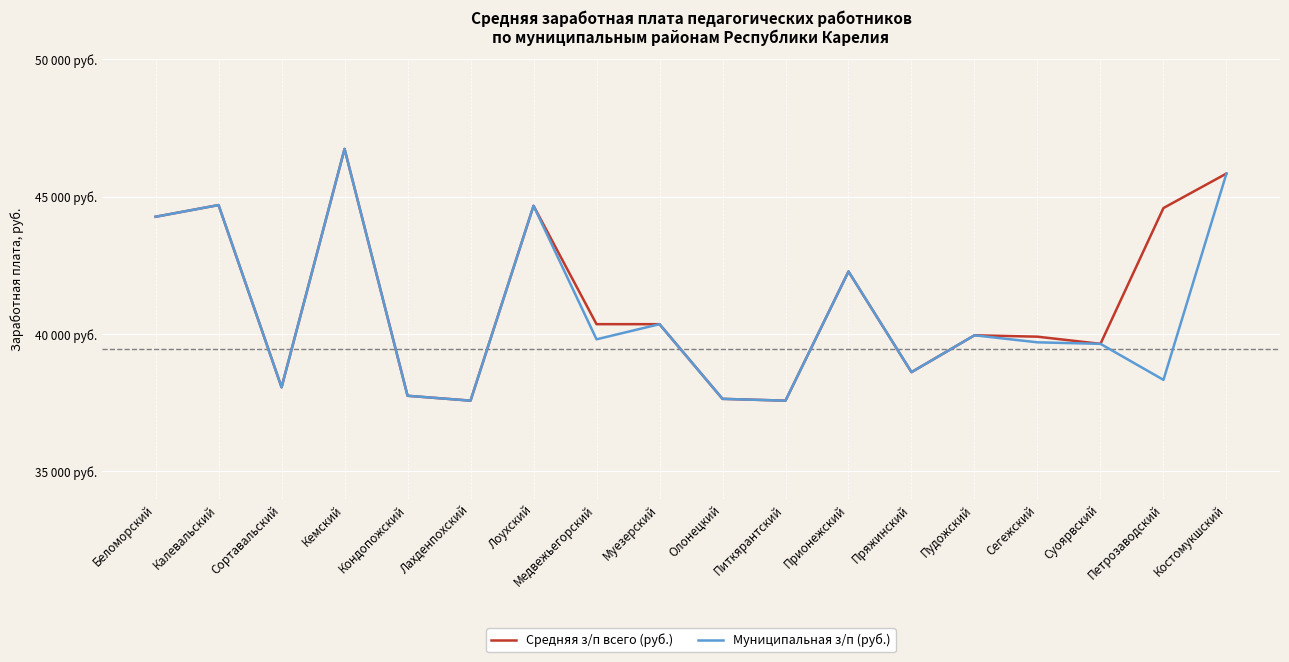

Reading left to right, extract all data points from this chart.

Средняя з/п всего (руб.): 44267.3	44692.2	38061.7	46735.5	37753.6	37576.2	44665.3	40359.0	40358.1	37641.5	37576.0	42275.6	38613.0	39954.0	39903.5	39643.0	44584.6	45839.2
Муниципальная з/п (руб.): 44267.3	44692.2	38061.7	46735.5	37753.6	37576.2	44665.3	39807.4	40358.1	37641.5	37576.0	42275.6	38613.0	39954.0	39698.0	39643.0	38332.5	45839.2